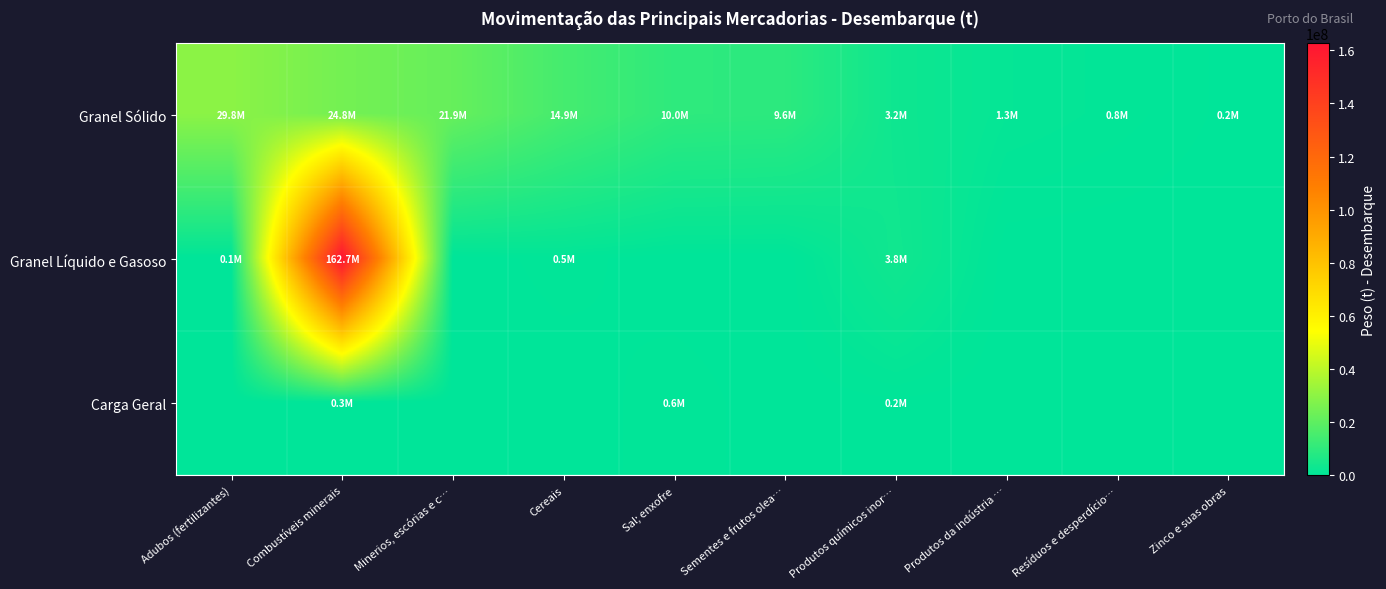

Reading left to right, extract all data points from this chart.

Granel Sólido: Adubos (fertilizantes)=29763204.1	Combustíveis minerais=24849062.2	Minerios, escórias e c…=21890641.9	Cereais=14889038.4	Sal; enxofre=10014415.0	Sementes e frutos olea…=9554549.5	Produtos químicos inor…=3226197.6	Produtos da indústria …=1301846.9	Resíduos e desperdício…=807954.3	Zinco e suas obras=212061.1
Granel Líquido e Gasoso: Adubos (fertilizantes)=126181.6	Combustíveis minerais=162724322.4	Minerios, escórias e c…=0.0	Cereais=533047.8	Sal; enxofre=0.0	Sementes e frutos olea…=0.0	Produtos químicos inor…=3750015.1	Produtos da indústria …=0.0	Resíduos e desperdício…=0.0	Zinco e suas obras=0.0
Carga Geral: Adubos (fertilizantes)=0.0	Combustíveis minerais=302906.3	Minerios, escórias e c…=0.0	Cereais=0.0	Sal; enxofre=595591.9	Sementes e frutos olea…=0.0	Produtos químicos inor…=226494.7	Produtos da indústria …=0.0	Resíduos e desperdício…=0.0	Zinco e suas obras=0.0